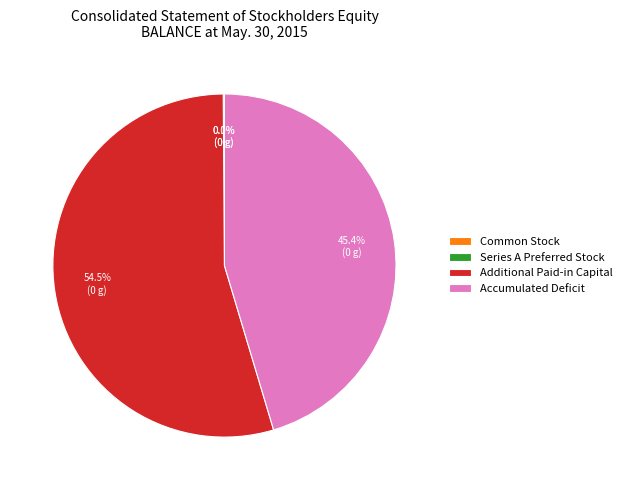

What is the largest slice in the pie chart?

Additional Paid-in Capital